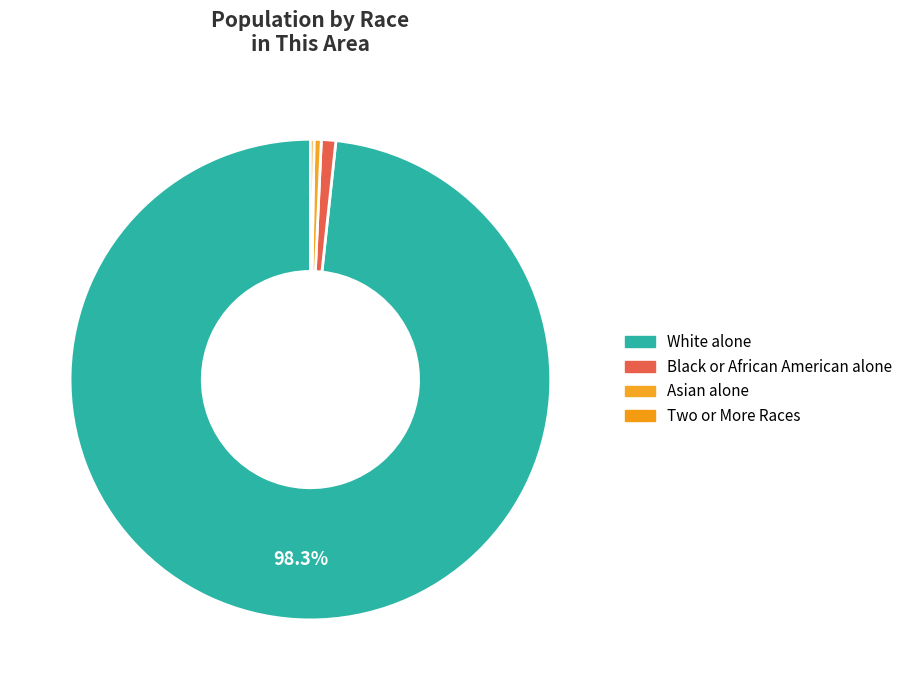

To the nearest percent, what is the difference between the largest and smallest slice percentages?

98%